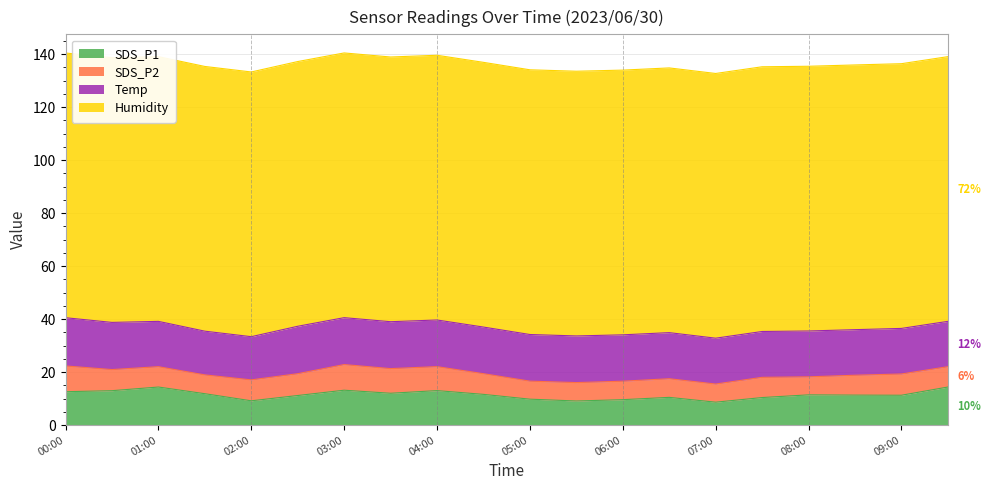

Reading left to right, extract all data points from this chart.

SDS_P1: 00:00=12.6	00:30=13.0	01:00=14.4	01:30=11.9	02:00=9.2	02:30=11.2	03:00=13.2	03:30=12.1	04:00=13.1	04:30=11.6	05:00=9.8	05:30=9.1	06:00=9.6	06:30=10.5	07:00=8.7	07:30=10.4	08:00=11.4	08:30=11.3	09:00=11.3	09:30=14.4
SDS_P2: 00:00=9.7	00:30=8.0	01:00=7.7	01:30=7.1	02:00=7.9	02:30=8.2	03:00=9.7	03:30=9.3	04:00=9.1	04:30=7.8	05:00=6.8	05:30=7.0	06:00=7.0	06:30=7.0	07:00=6.8	07:30=7.6	08:00=6.8	08:30=7.5	09:00=8.0	09:30=7.7
Temp: 00:00=18.2	00:30=17.8	01:00=17.1	01:30=16.5	02:00=16.3	02:30=17.9	03:00=17.7	03:30=17.7	04:00=17.6	04:30=17.6	05:00=17.6	05:30=17.6	06:00=17.5	06:30=17.4	07:00=17.3	07:30=17.3	08:00=17.3	08:30=17.2	09:00=17.2	09:30=17.1
Humidity: 00:00=99.9	00:30=99.9	01:00=99.9	01:30=99.9	02:00=99.9	02:30=99.9	03:00=99.9	03:30=99.9	04:00=99.9	04:30=99.9	05:00=99.9	05:30=99.9	06:00=99.9	06:30=99.9	07:00=99.9	07:30=99.9	08:00=99.9	08:30=99.9	09:00=99.9	09:30=99.9